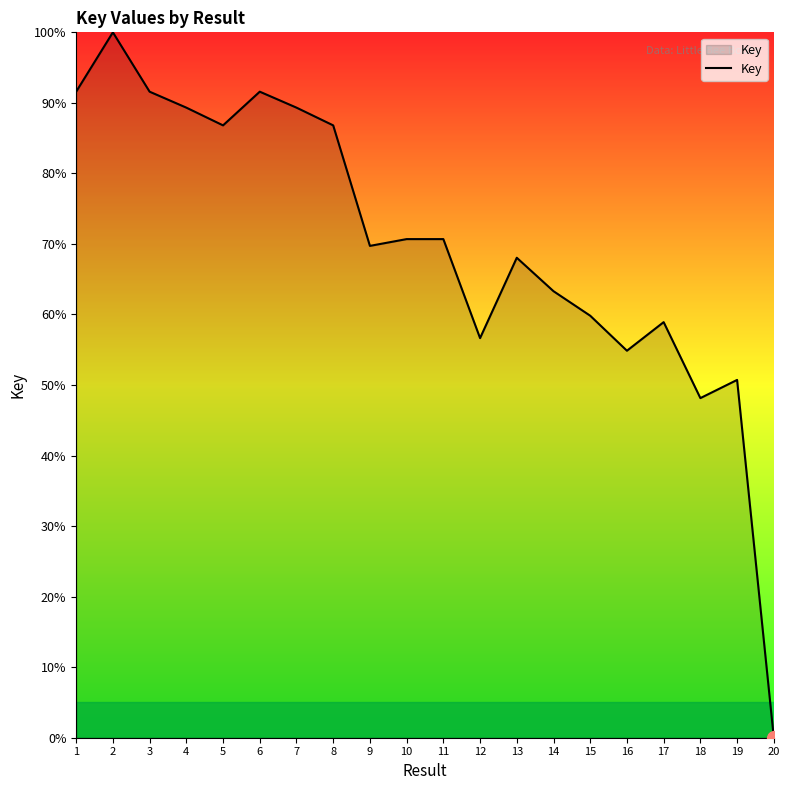

What is the difference between the maximum and second lowest values?

51.9